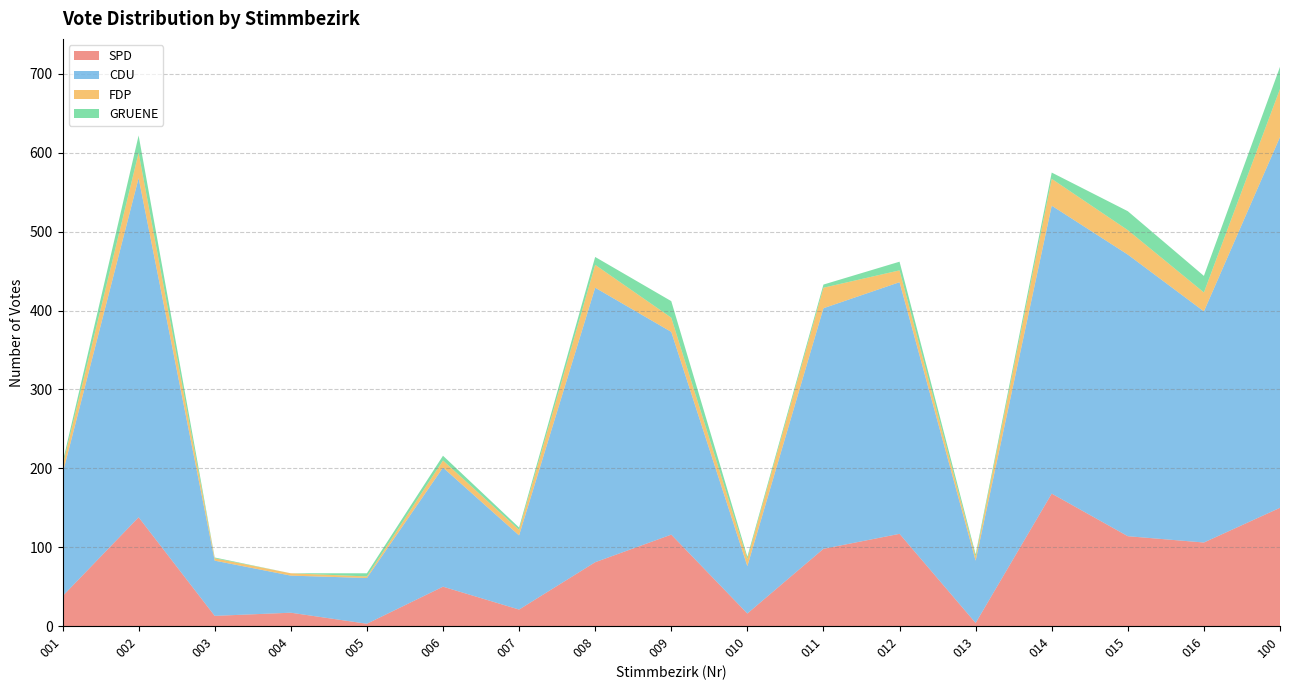

The value of SPD at 002 is 33. True or false?

False